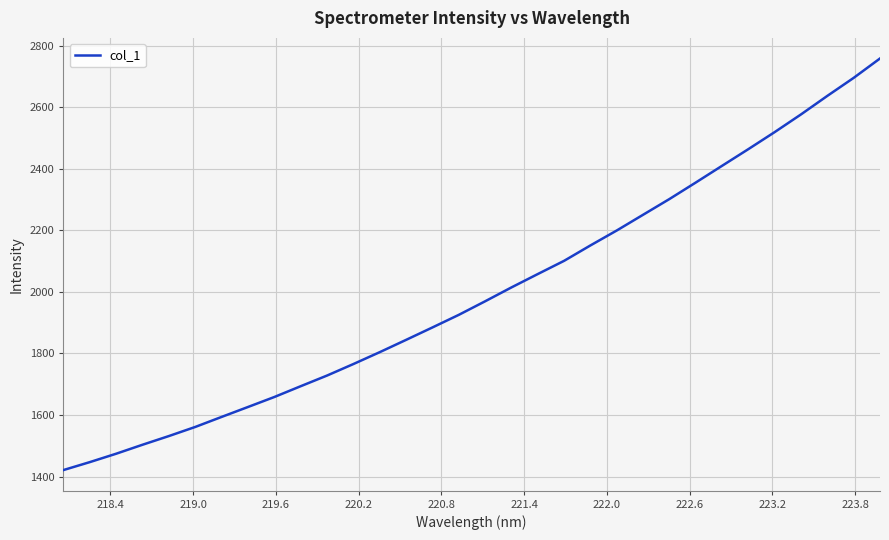

What is the minimum value shown in the chart?

1420.8